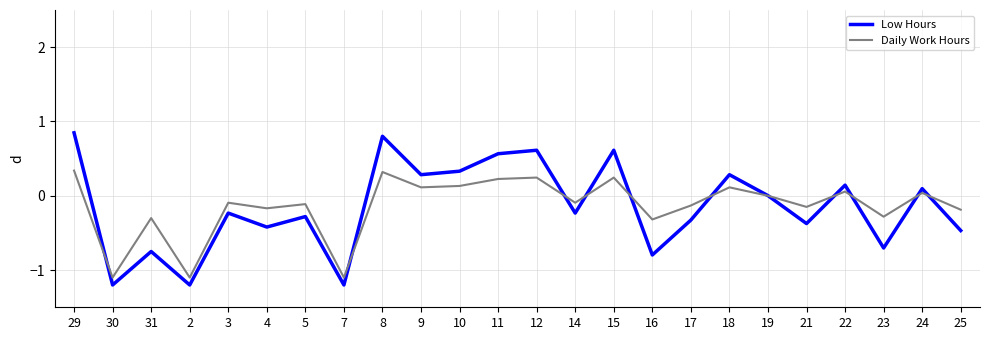

Which series has the largest range (max minus min)?

Low Hours